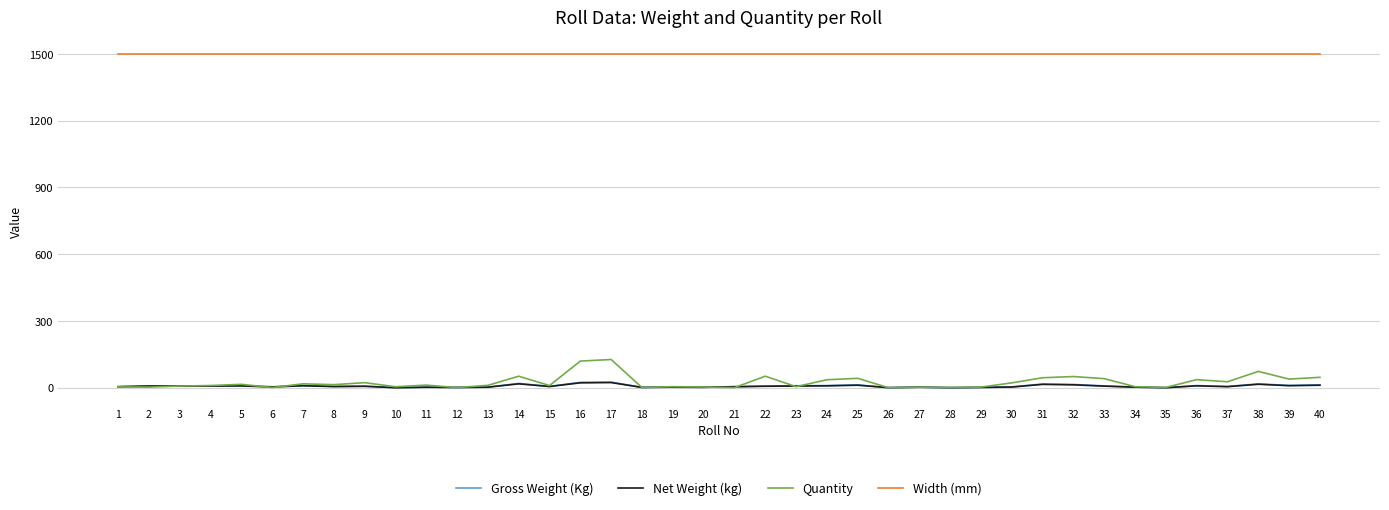

Which series has the widest spread of values?

Quantity